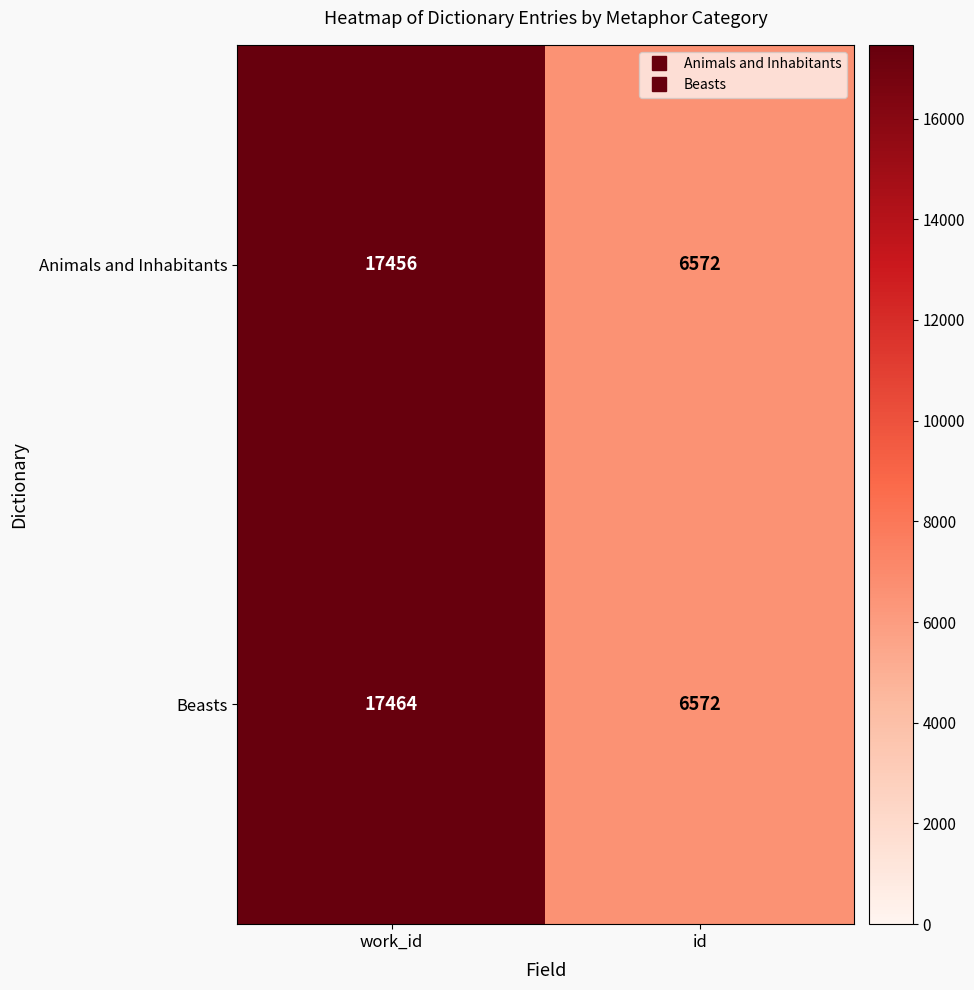

At which category does the chart reach its peak across all series?

work_id